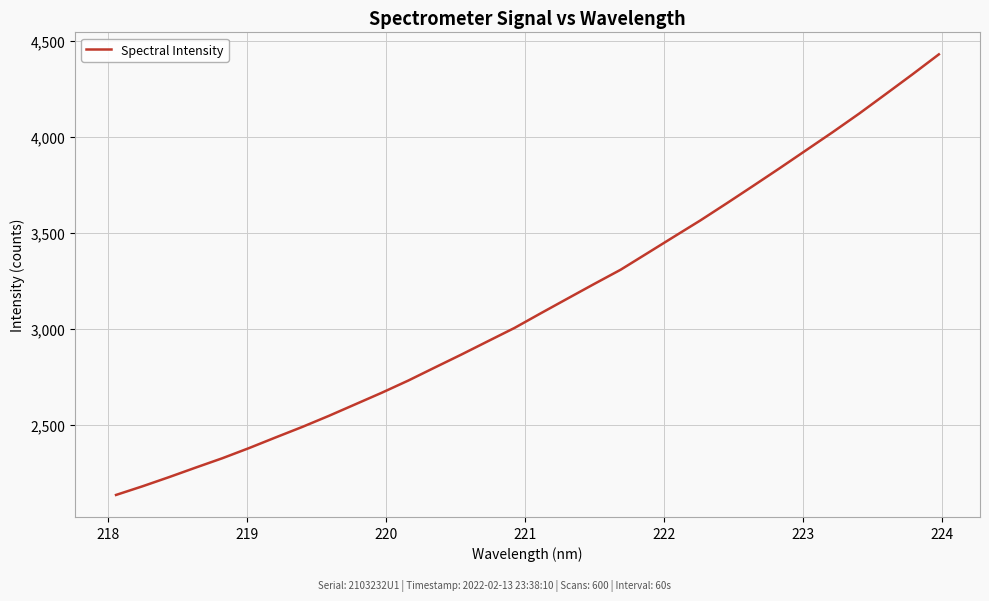

What is the maximum value shown in the chart?

4430.5